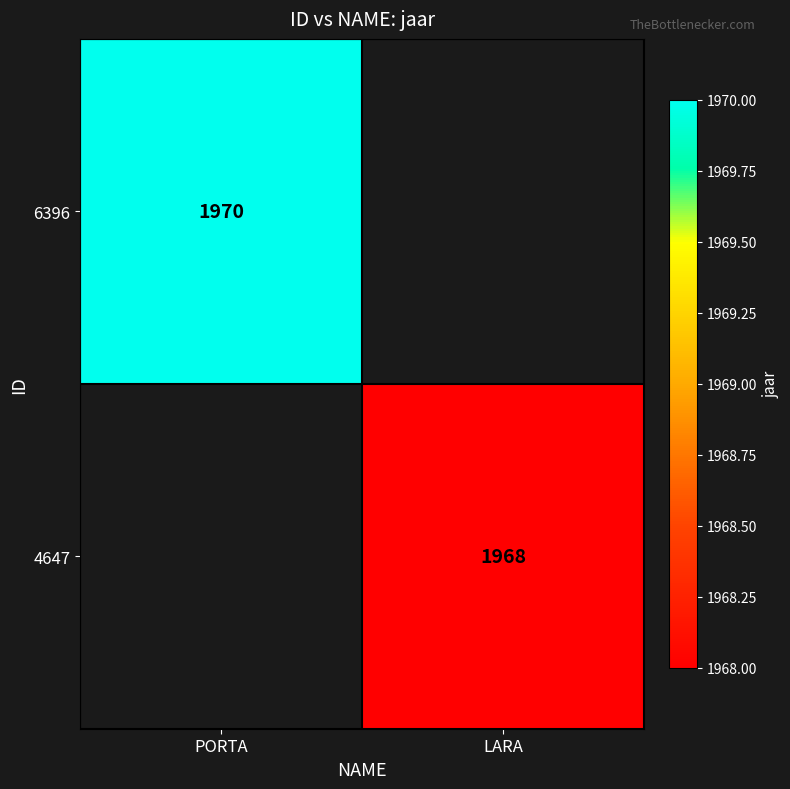

True or false: 4647 has a value of 539 at LARA.

False